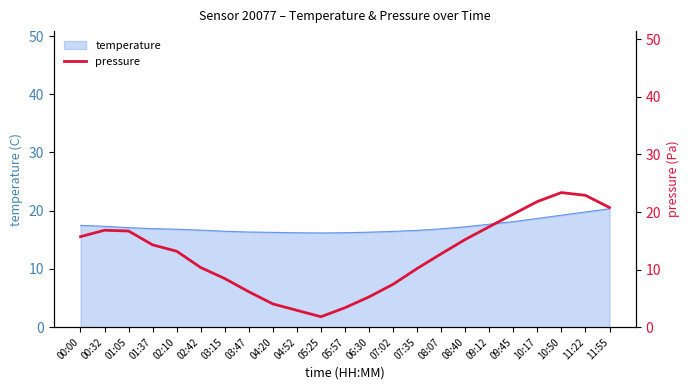

True or false: the data shows 30.5 at 09:12.

False